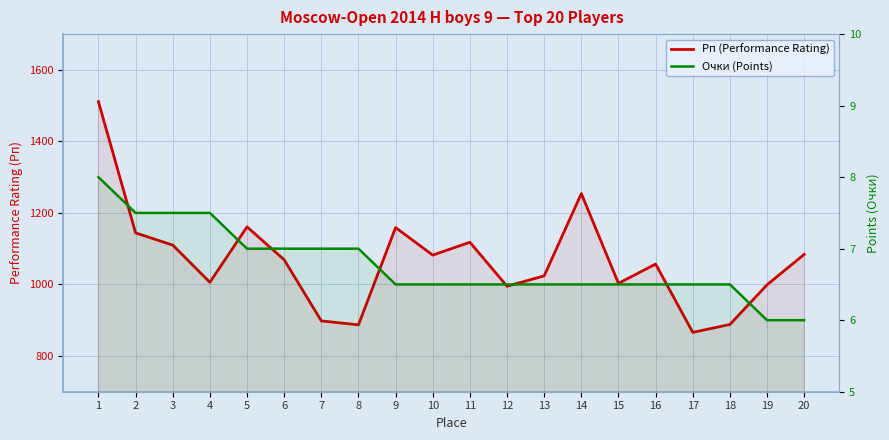

Reading left to right, extract all data points from this chart.

Рп (Performance Rating): 1511.0	1144.0	1110.0	1006.0	1161.0	1069.0	898.0	887.0	1159.0	1082.0	1118.0	995.0	1024.0	1254.0	1003.0	1057.0	866.0	888.0	999.0	1084.0
Очки (Points): 8.0	7.5	7.5	7.5	7.0	7.0	7.0	7.0	6.5	6.5	6.5	6.5	6.5	6.5	6.5	6.5	6.5	6.5	6.0	6.0